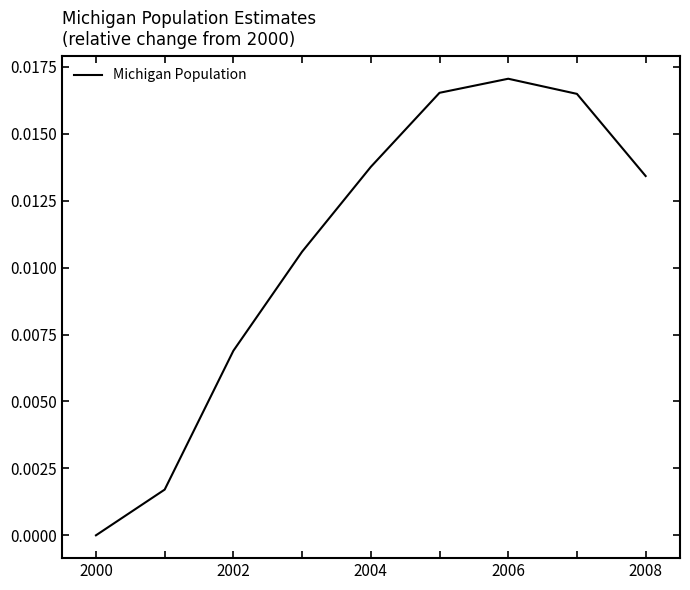

Which has a higher value, 2000 or 2002?

2002